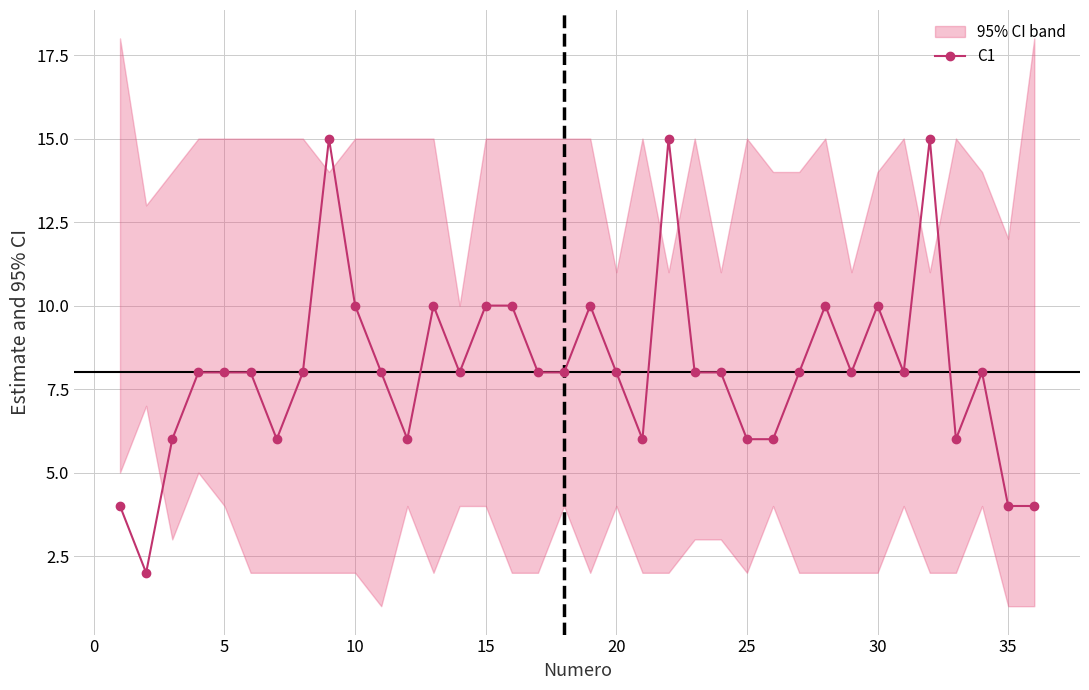

True or false: C1 has more than 1 interior local peaks.

True